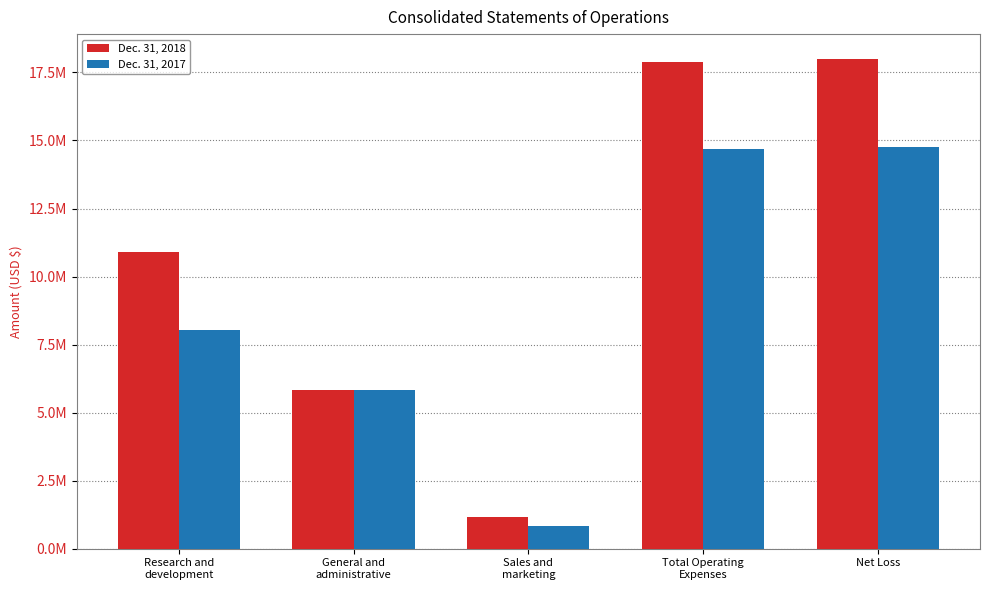

Does the chart contain stacked bars?

No